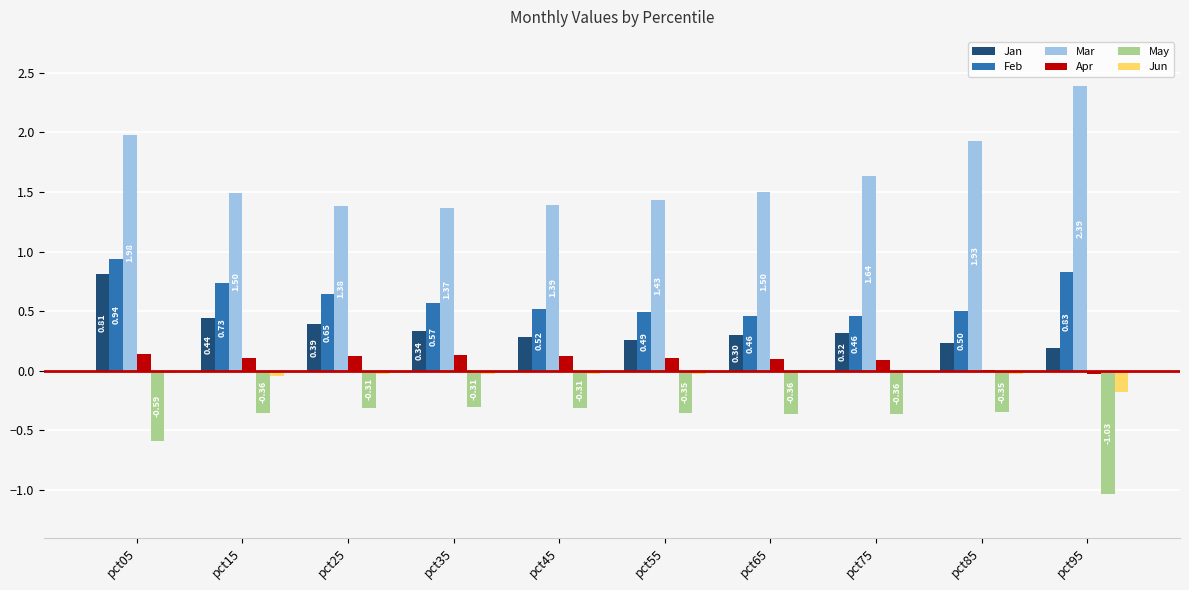

At which category is the sum across all series the highest?

pct05